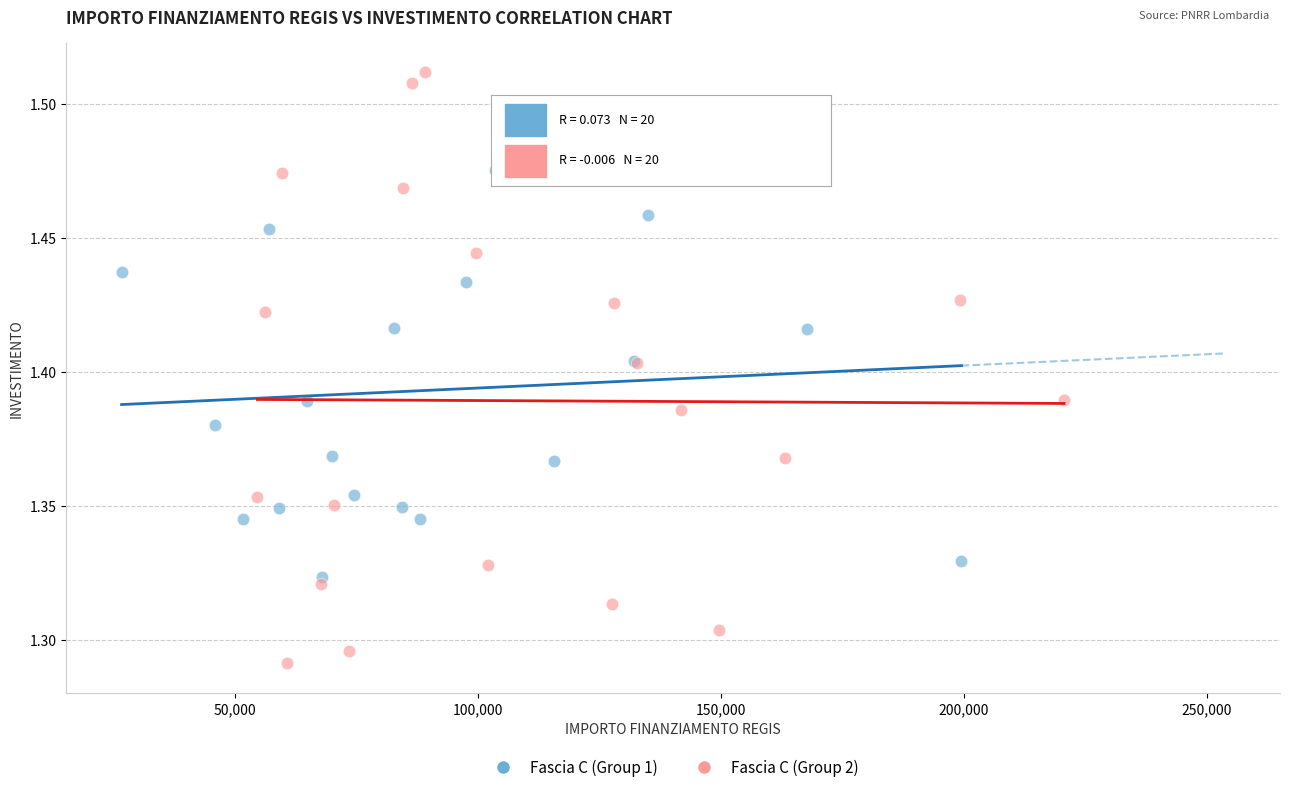

What are all the series names shown in the legend?

Fascia C (Group 1), Fascia C (Group 2)